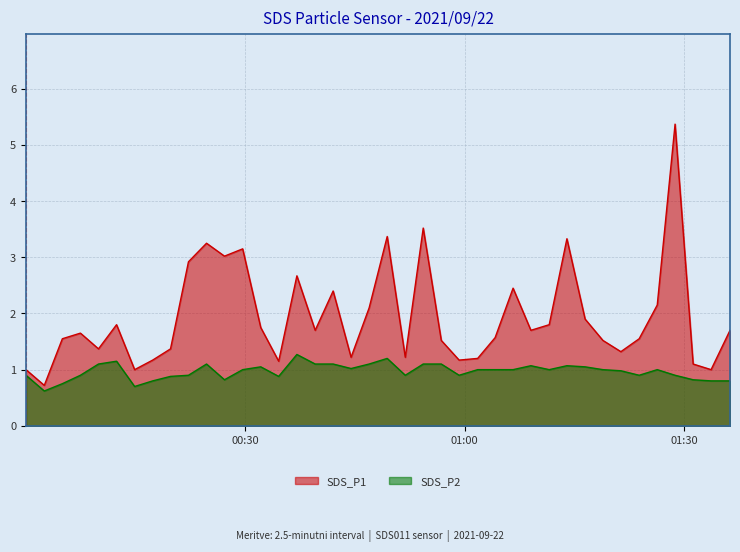

How many data points in SDS_P1 are above 1?

36